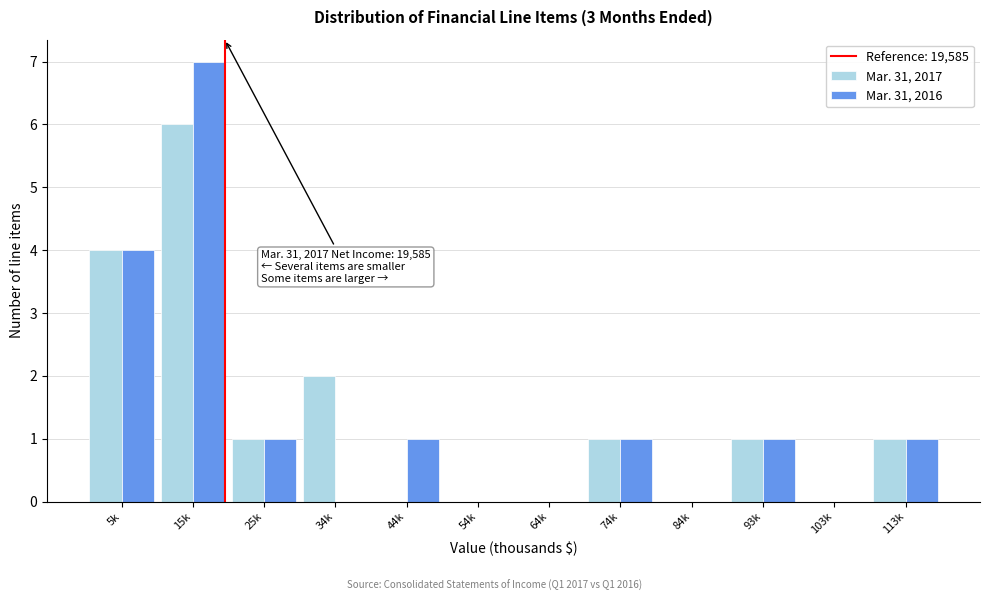

Reading right to left, list all the values displayed in this chart.

Mar. 31, 2017: 113k=1	103k=0	93k=1	84k=0	74k=1	64k=0	54k=0	44k=0	34k=2	25k=1	15k=6	5k=4
Mar. 31, 2016: 113k=1	103k=0	93k=1	84k=0	74k=1	64k=0	54k=0	44k=1	34k=0	25k=1	15k=7	5k=4